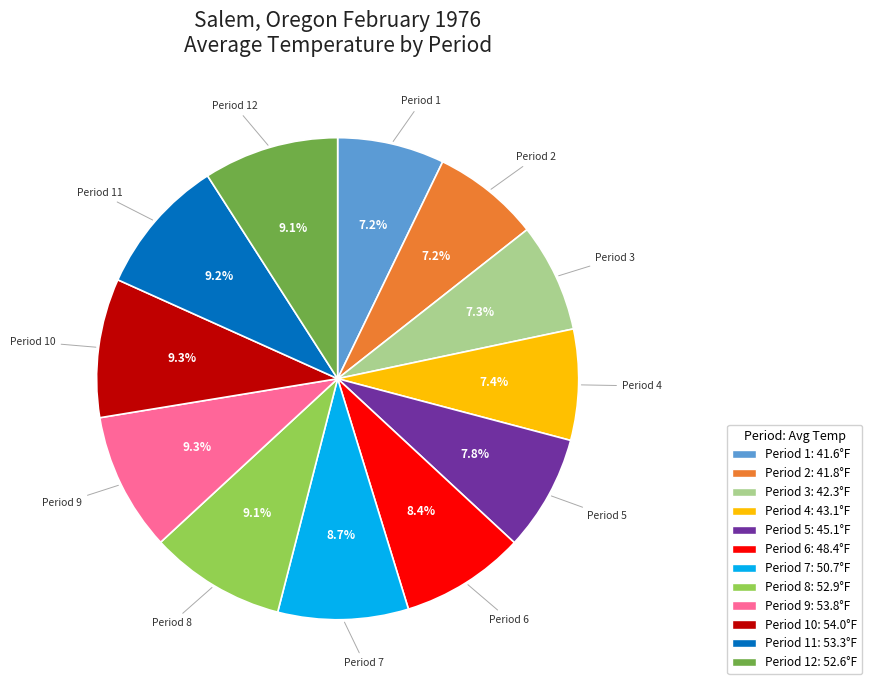

Does any single category account for the majority?

No